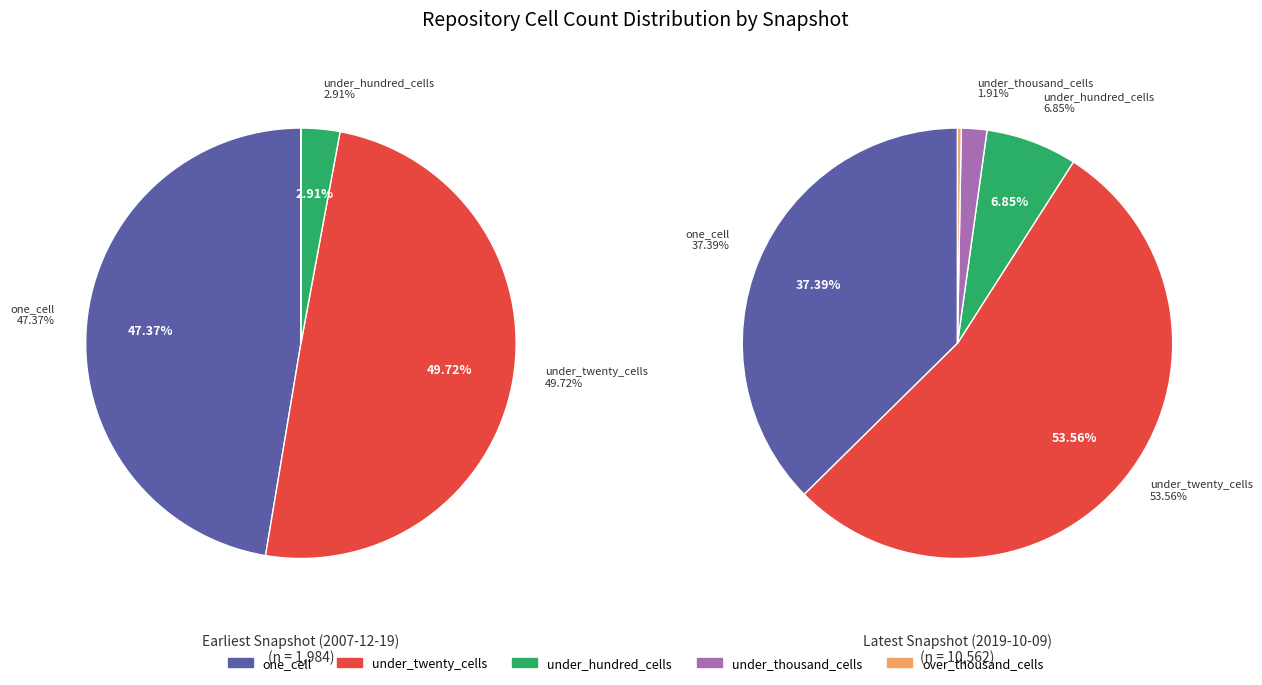

Which slice represents more than half of the pie?

under_twenty_cells